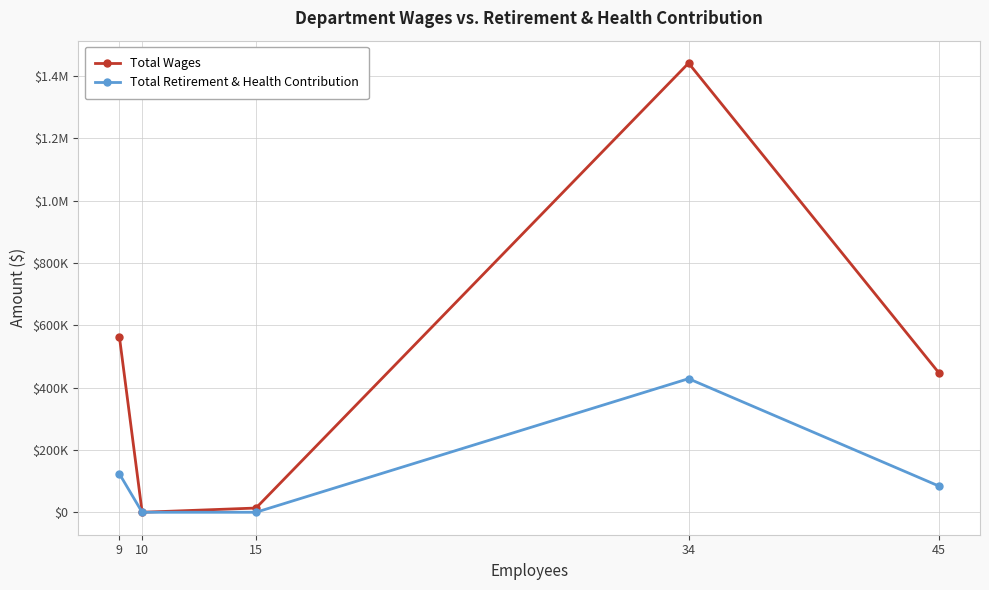

What are all the series names shown in the legend?

Total Wages, Total Retirement & Health Contribution